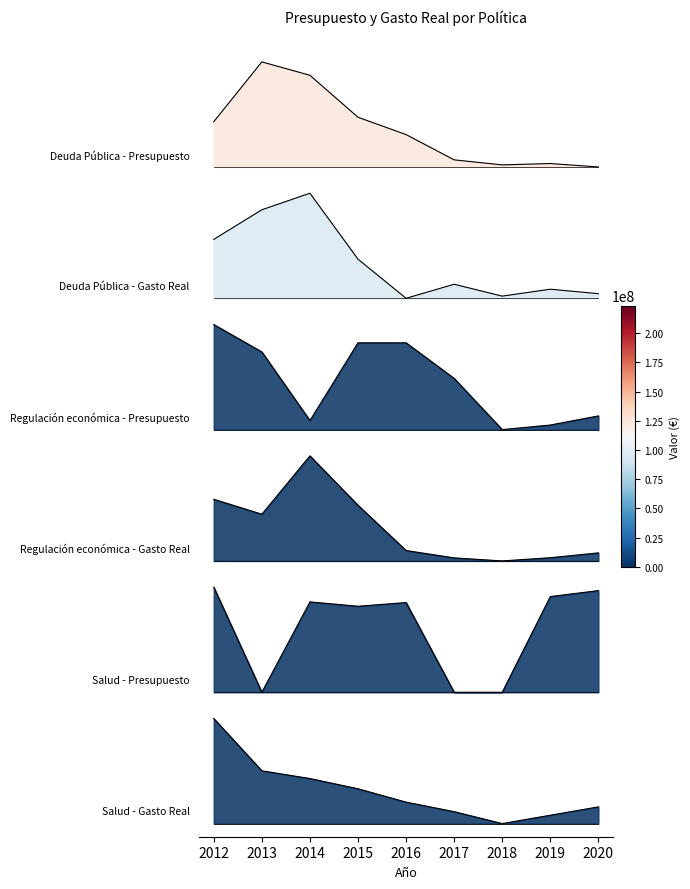

How many lines are shown in the chart?

6